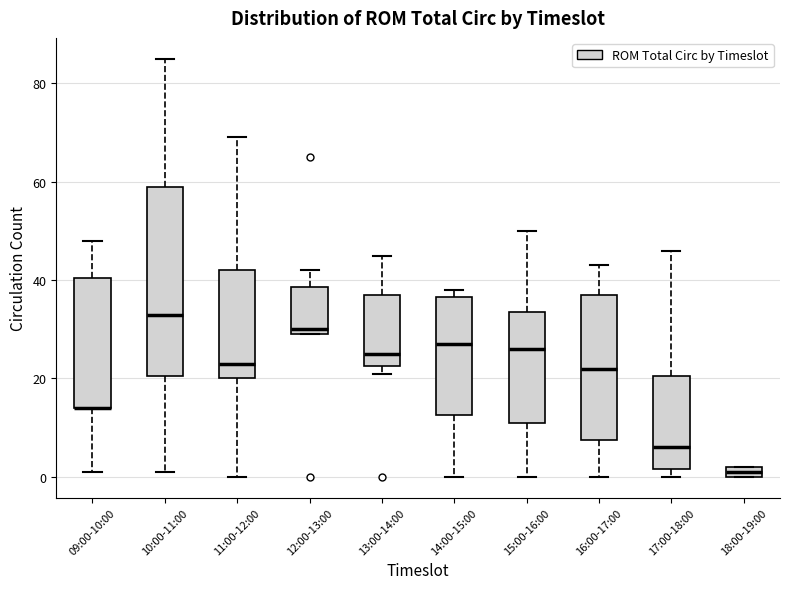

Which box is the tallest, from its lower edge to its upper edge?

10:00-11:00